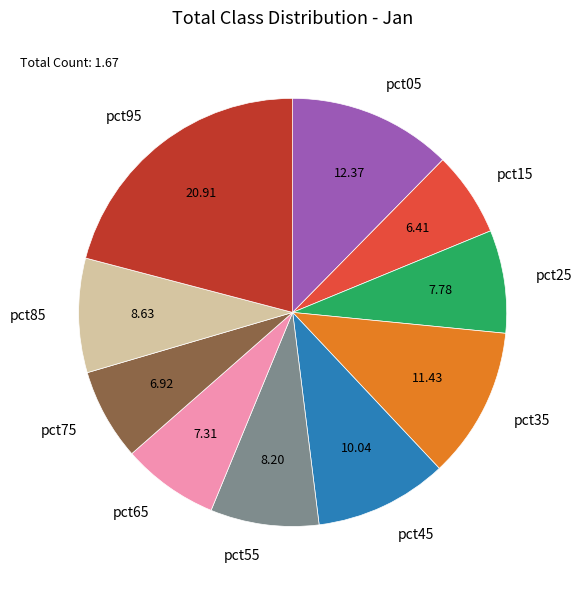

True or false: pct85 accounts for 23% of the total.

False